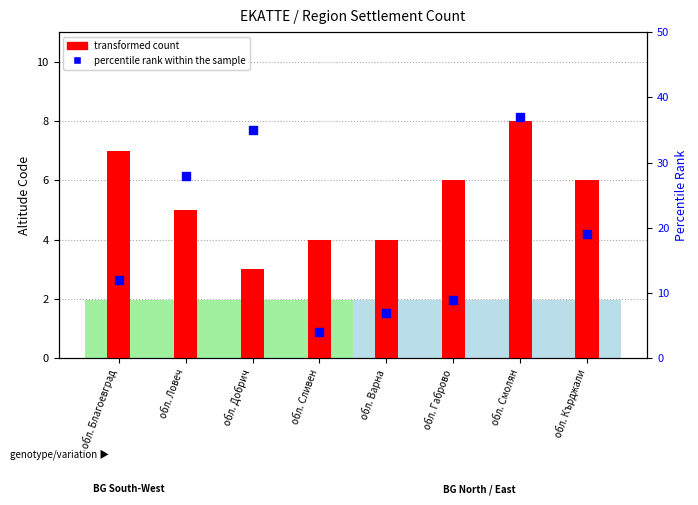

Which series has the largest total across all categories?

percentile rank within the sample